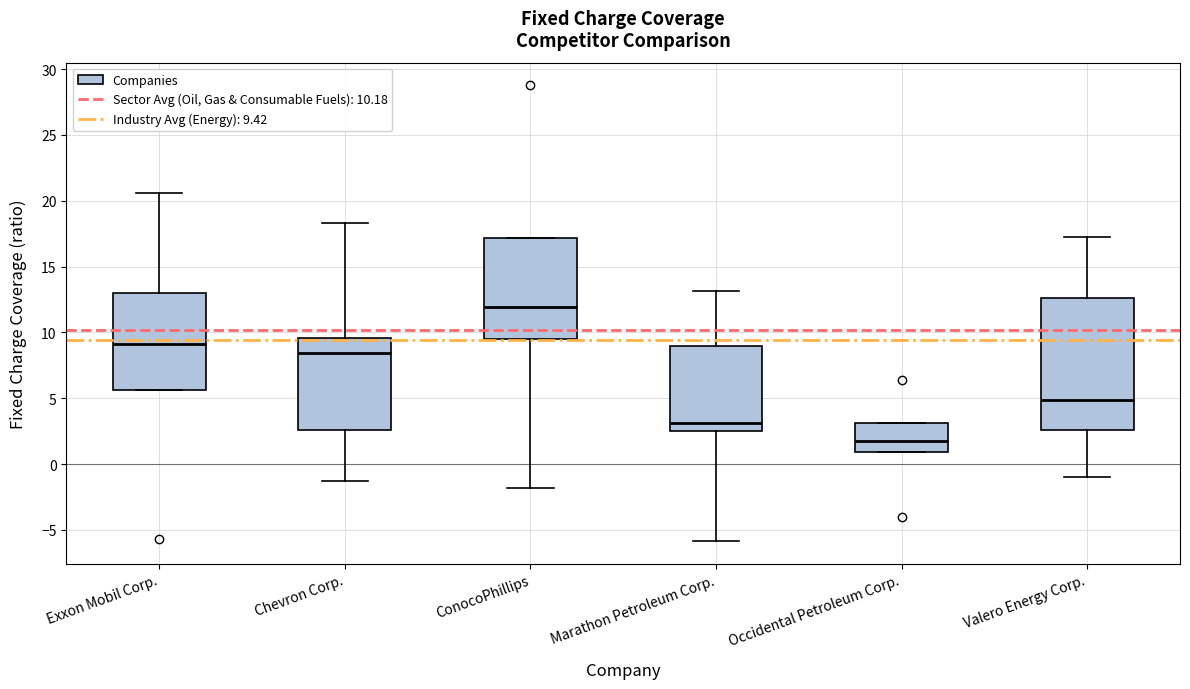

Reading left to right, transcribe this box plot: for each box, give where its median line is, the range the box spans, and where its two whiskers end, as read against the y-axis. The values are not printed on the chart, so give them approximately, as read against the axis.

Exxon Mobil Corp.: median 9.0, box 5.5 to 13.0, whiskers 5.5 to 20.5
Chevron Corp.: median 8.5, box 2.5 to 9.5, whiskers -1.5 to 18.5
ConocoPhillips: median 12.0, box 9.5 to 17.0, whiskers -2.0 to 17.0
Marathon Petroleum Corp.: median 3.0, box 2.5 to 9.0, whiskers -6.0 to 13.0
Occidental Petroleum Corp.: median 2.0, box 1.0 to 3.0, whiskers 1.0 to 3.0
Valero Energy Corp.: median 5.0, box 2.5 to 12.5, whiskers -1.0 to 17.5